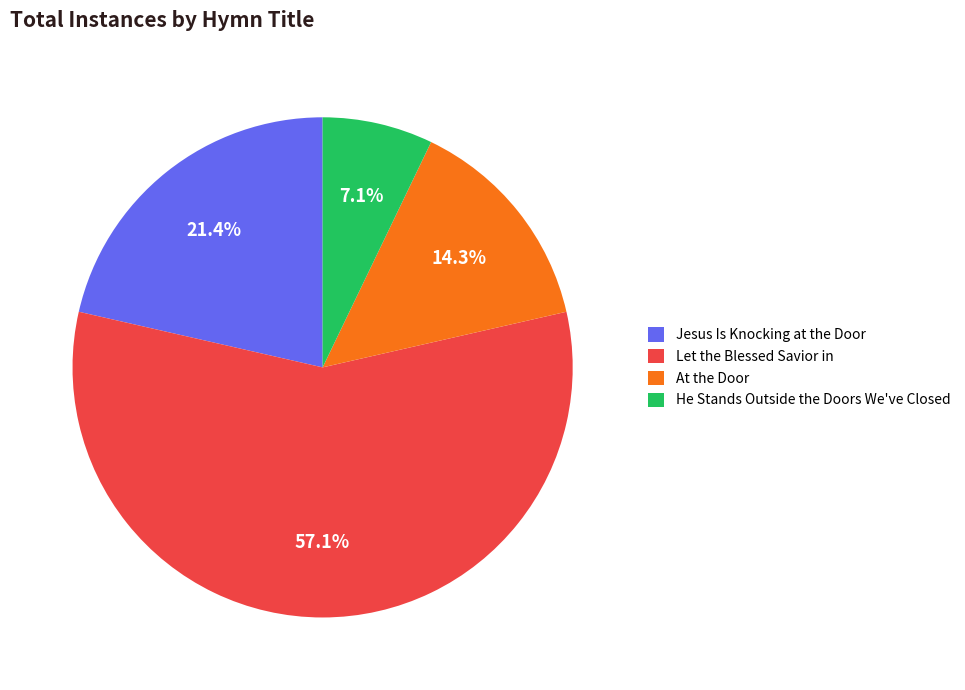

Rank the categories by value from highest to lowest.

Let the Blessed Savior in, Jesus Is Knocking at the Door, At the Door, He Stands Outside the Doors We've Closed